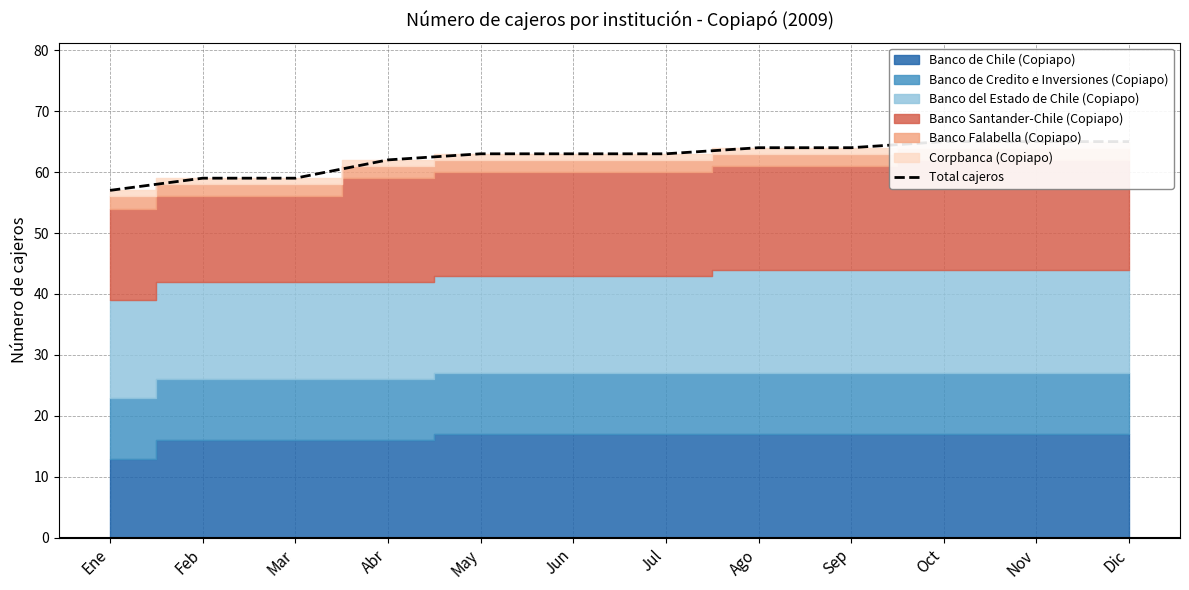

The value at Abr is 35. True or false?

False